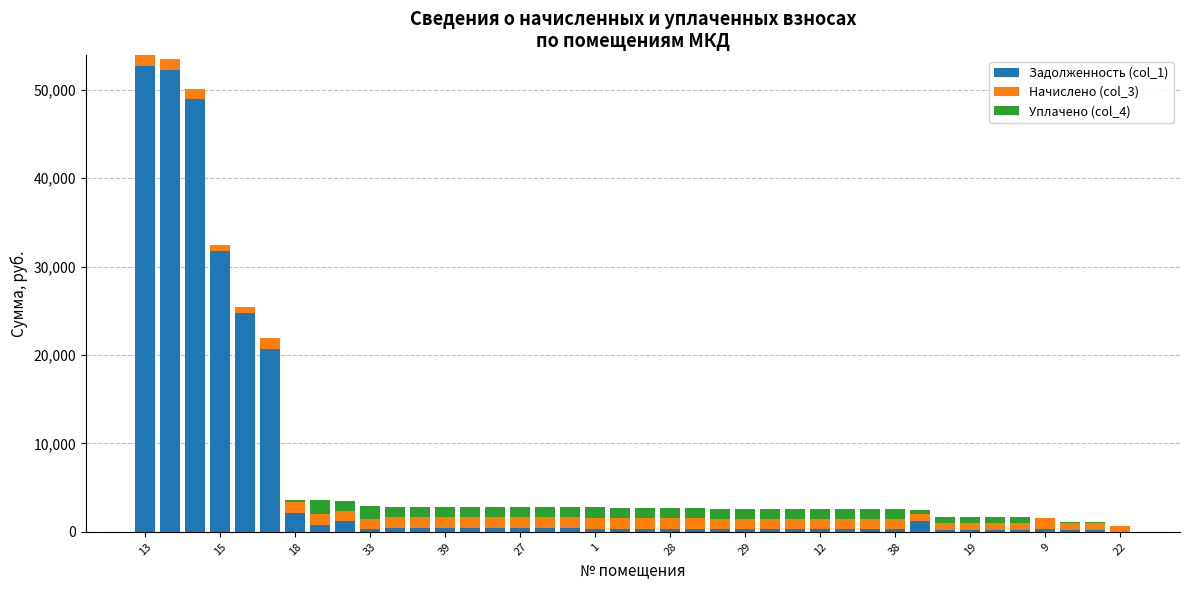

What is the highest value of the Задолженность (col_1) series?

52691.8